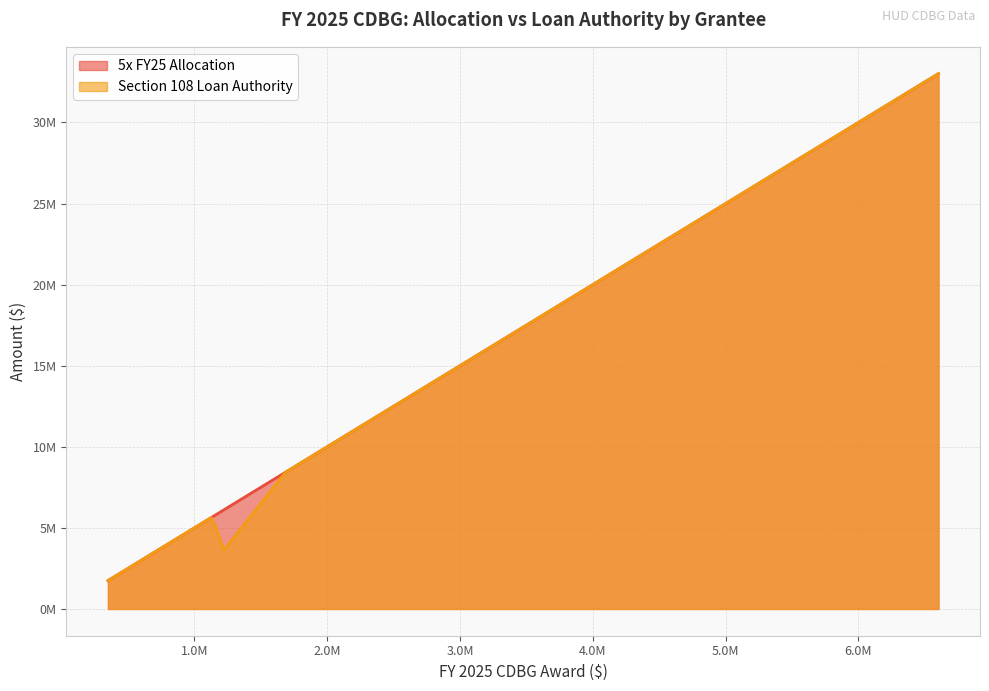

What value does the 5x FY25 Allocation series have at Athens-Clarke, to the nearest 10?

6109560